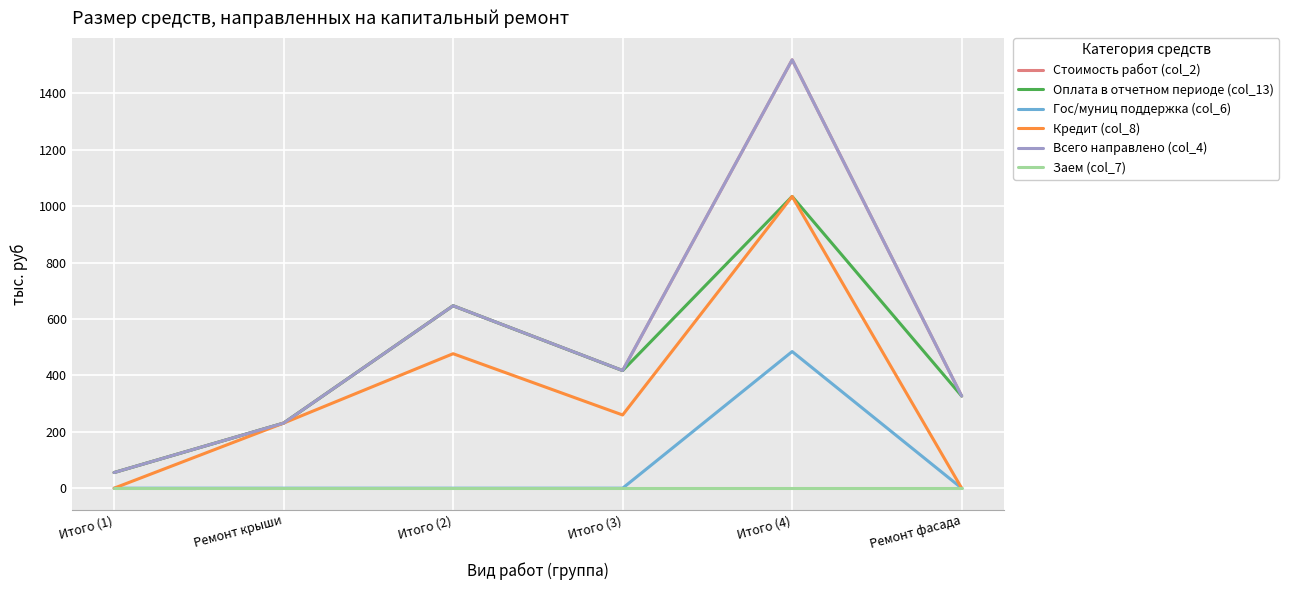

What is the sum of the Стоимость работ (col_2) values at Ремонт крыши and Итого (2)?

877.9